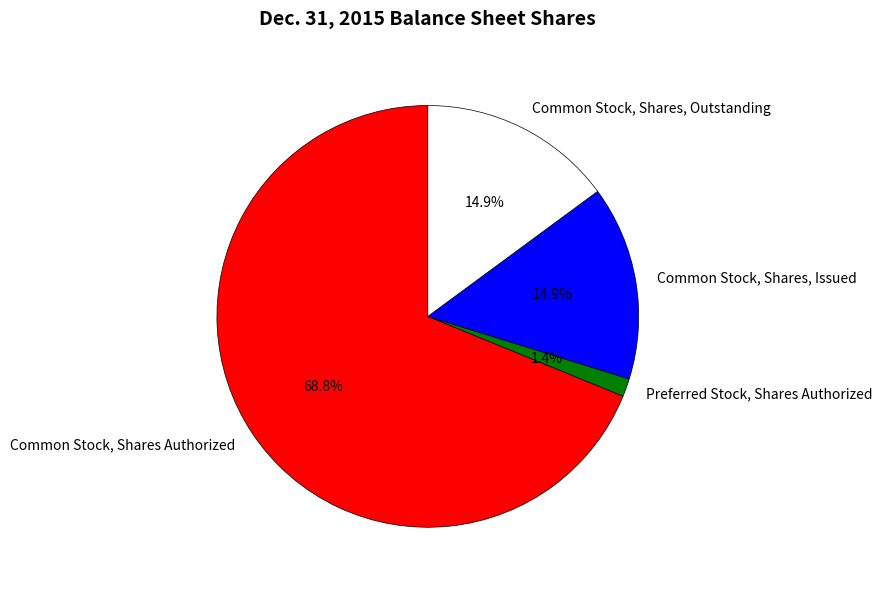

Count the number of slices in the pie.

4